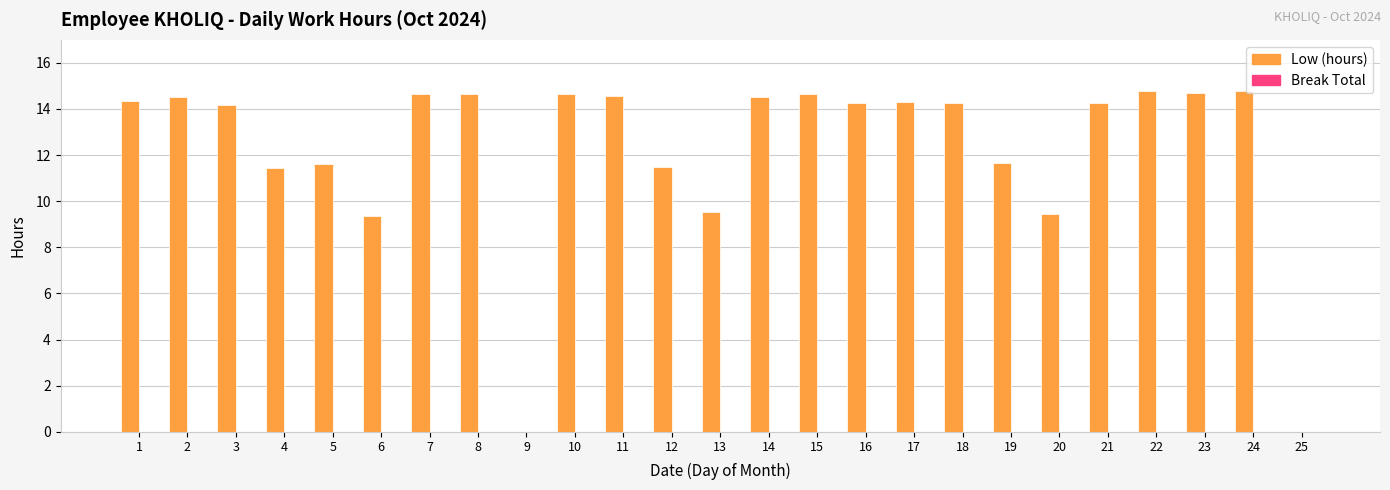

Which has a higher value, 19 or 22?

22